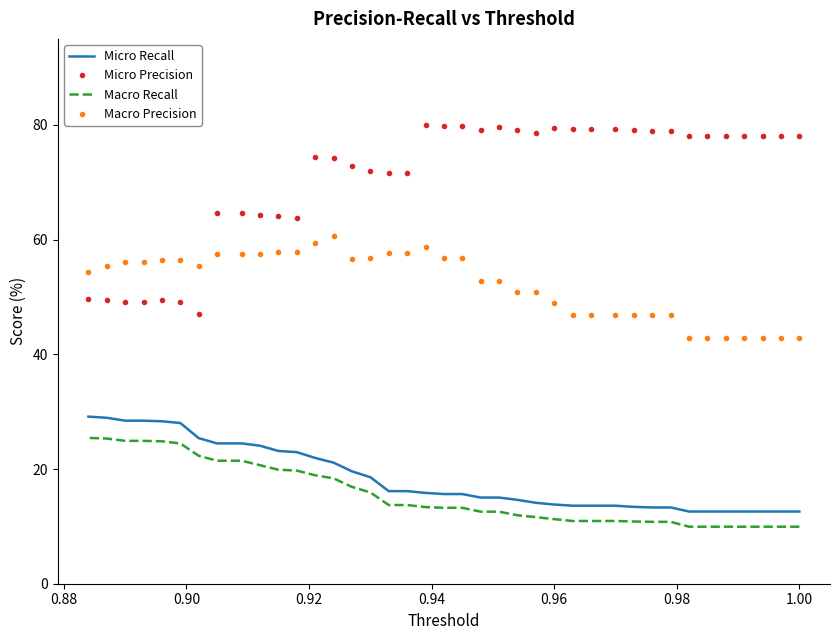

How many lines are shown in the chart?

4